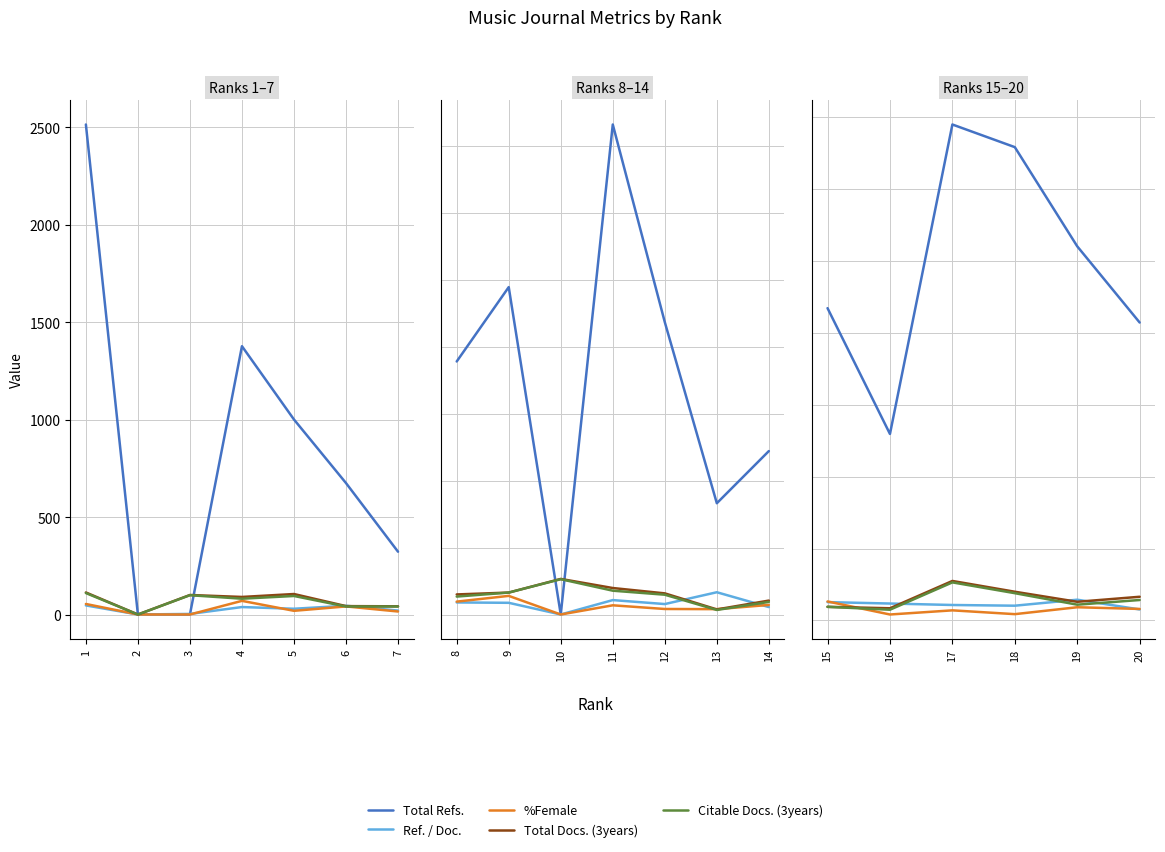

Which series has the largest total across all categories?

Total Refs.